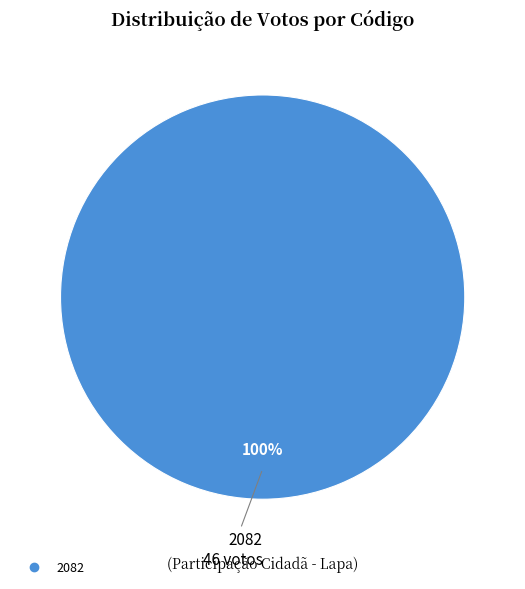

Count the number of slices in the pie.

1